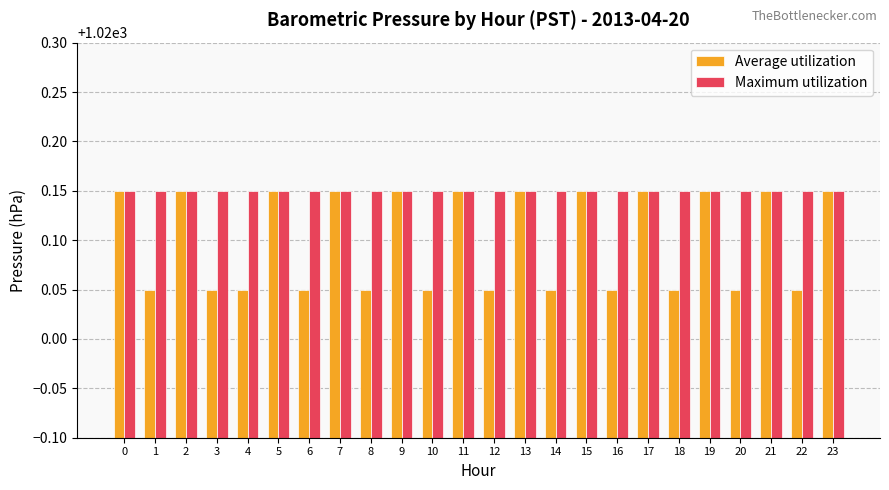

What is the difference between the maximum and minimum values in the Average utilization series?

0.1